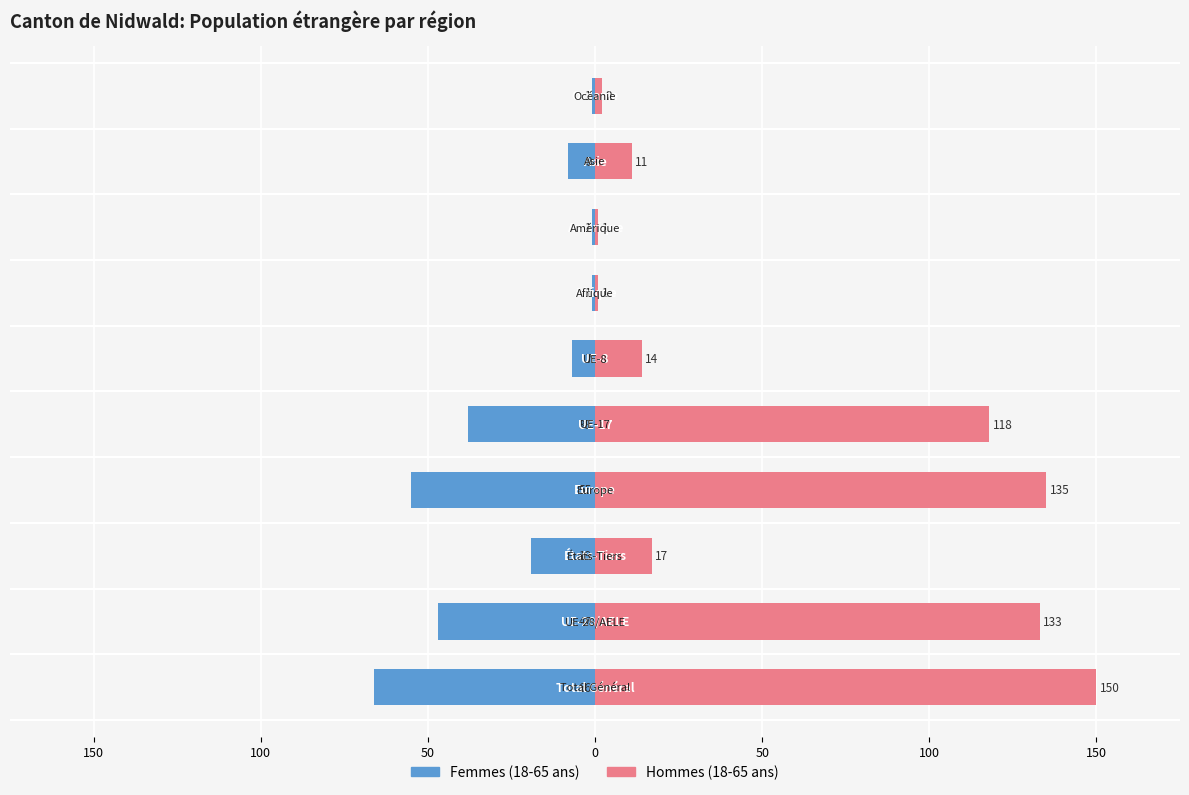

What are all the series names shown in the legend?

Femmes (18-65 ans), Hommes (18-65 ans)